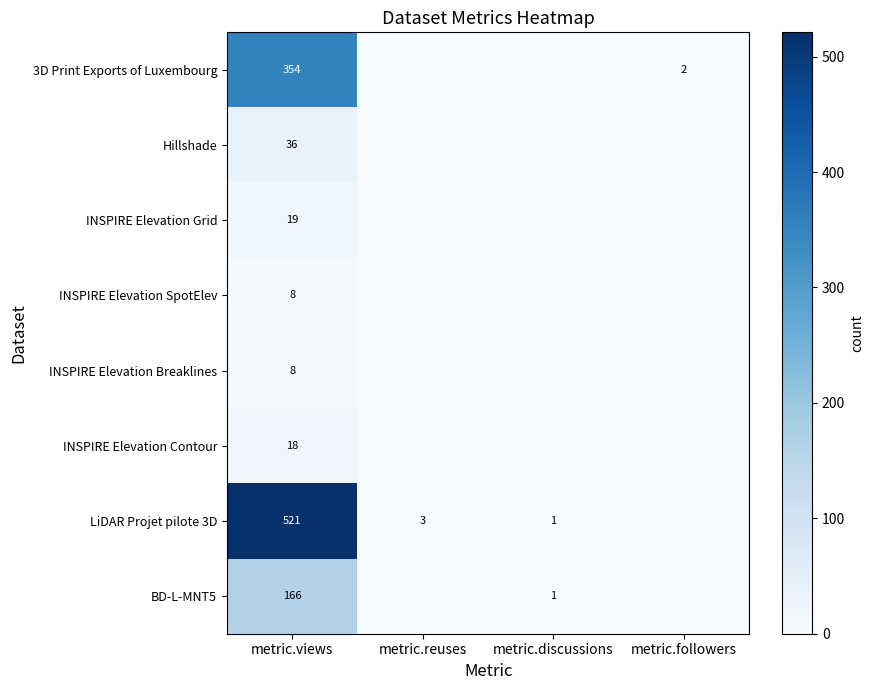

True or false: 3D Print Exports of Luxembourg has a value of 2 at metric.followers.

True